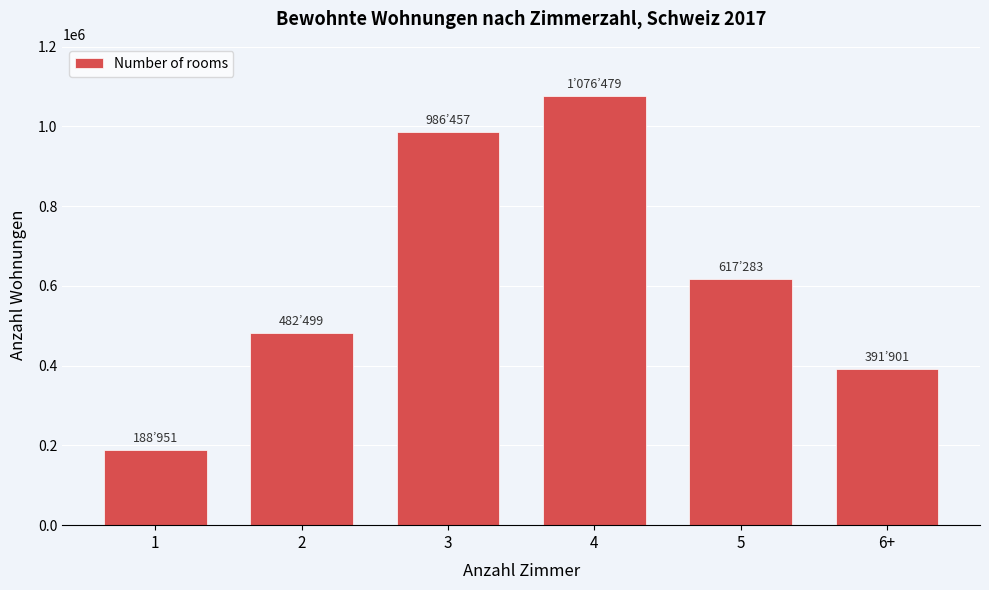

Reading left to right, transcribe all the data shown in this chart.

1=188951	2=482499	3=986457	4=1076479	5=617283	6+=391901